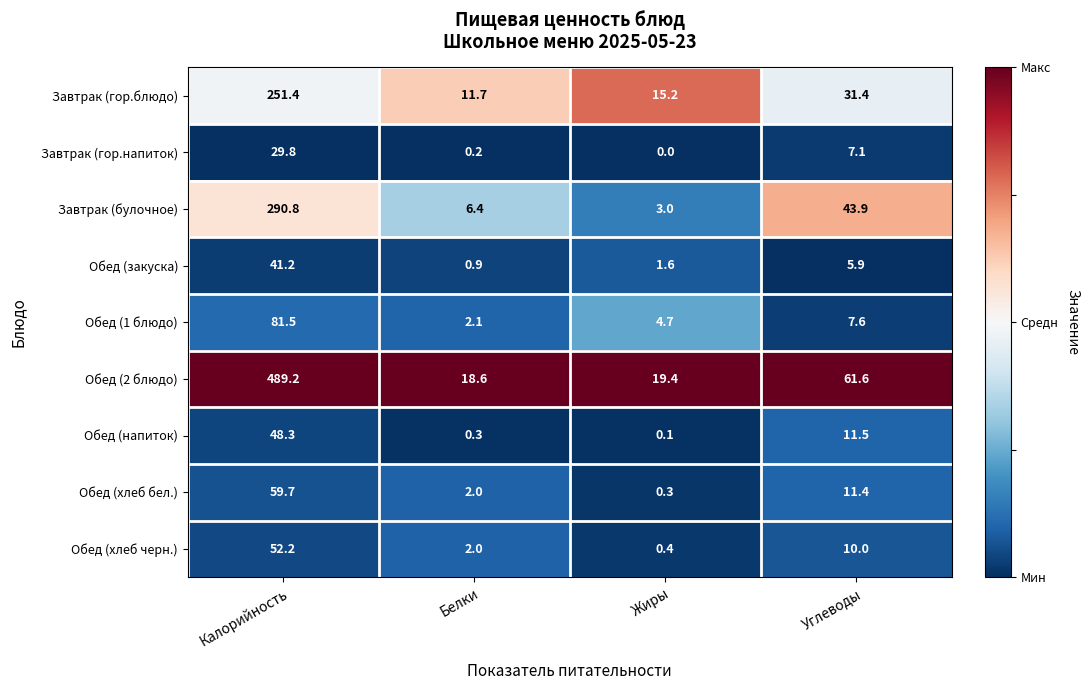

Which series changed the most between Жиры and Углеводы?

Обед (2 блюдо)